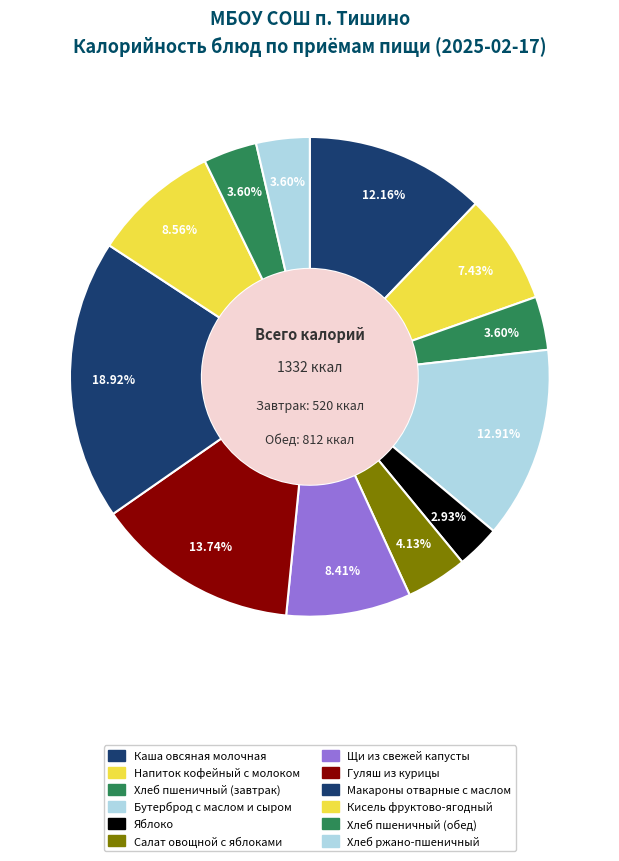

Is it true that Кисель фруктово-ягодный is 9% of the pie?

True